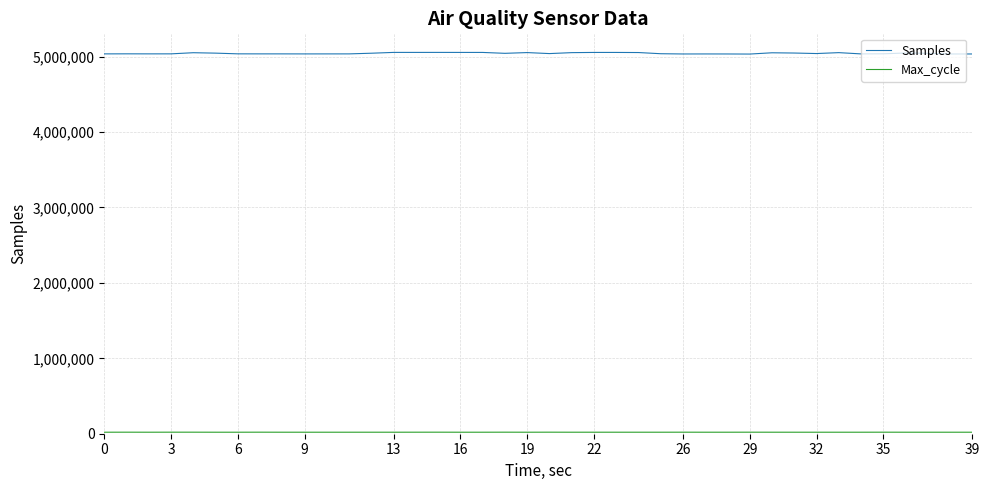

Which series has the largest range (max minus min)?

Samples